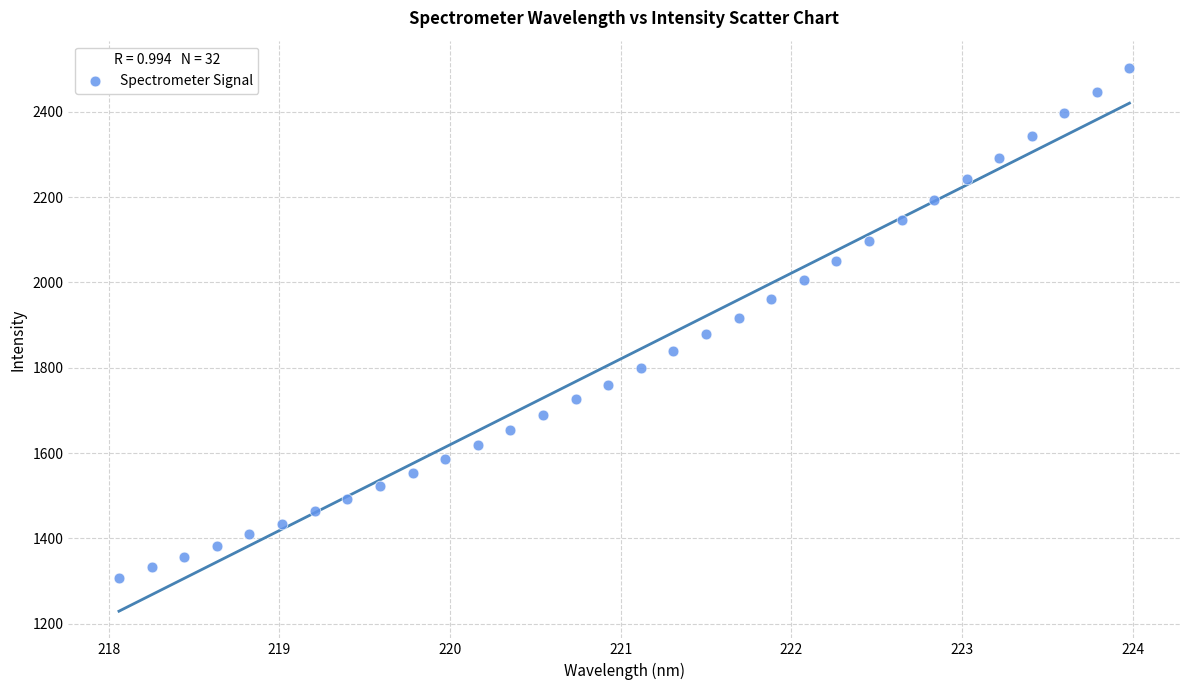

What is the range of X values (max minus min)?

5.9